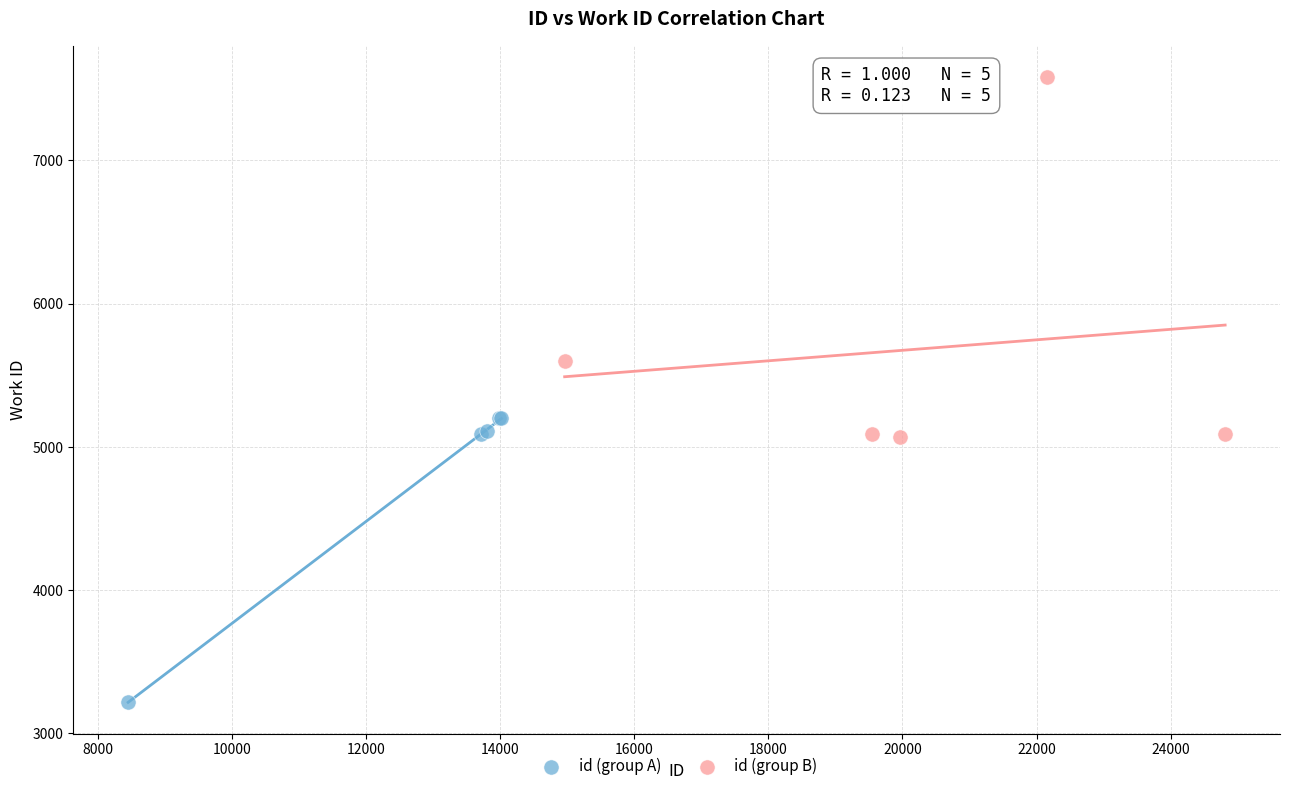

Which series contains the highest Y value?

id (group B)